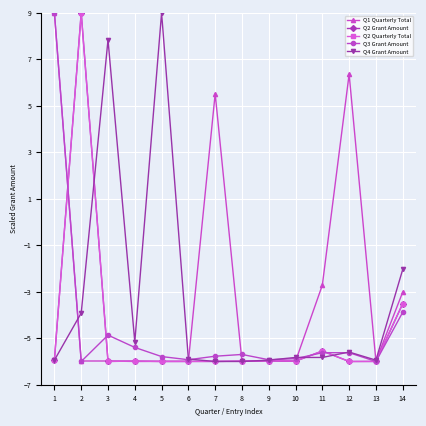

What is the difference between the maximum and minimum values in the Q1 Quarterly Total series?

15.0